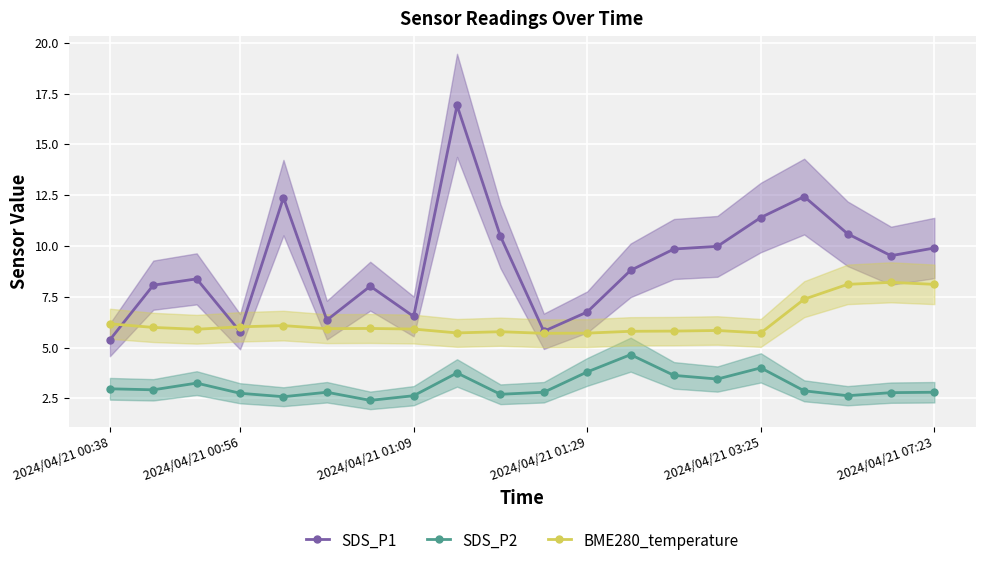

Rank the series by their average value, from highest to lowest.

SDS_P1, BME280_temperature, SDS_P2